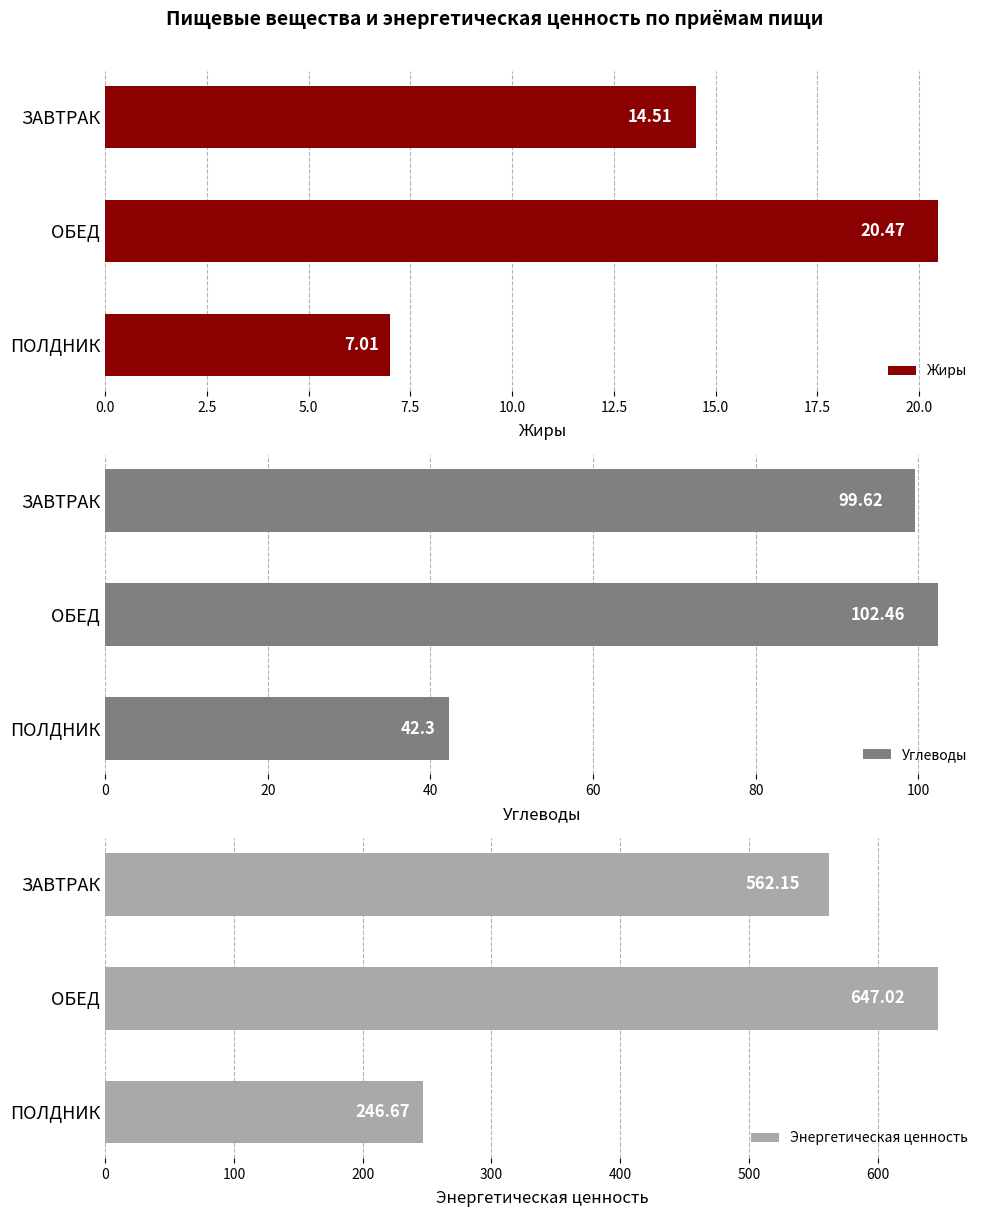

How many data points in Энергетическая ценность are above 562?

2